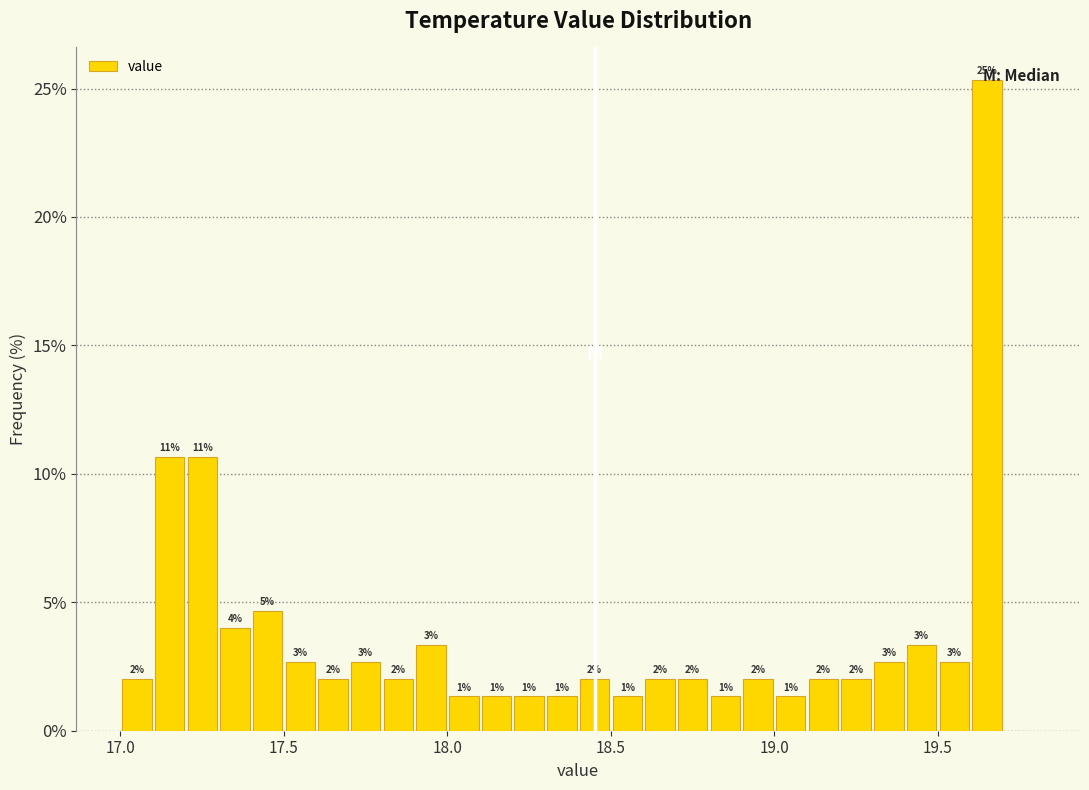

Around what value on the x-axis is the tallest bar? Give the approximate position of its centre, as read against the axis.

19.65